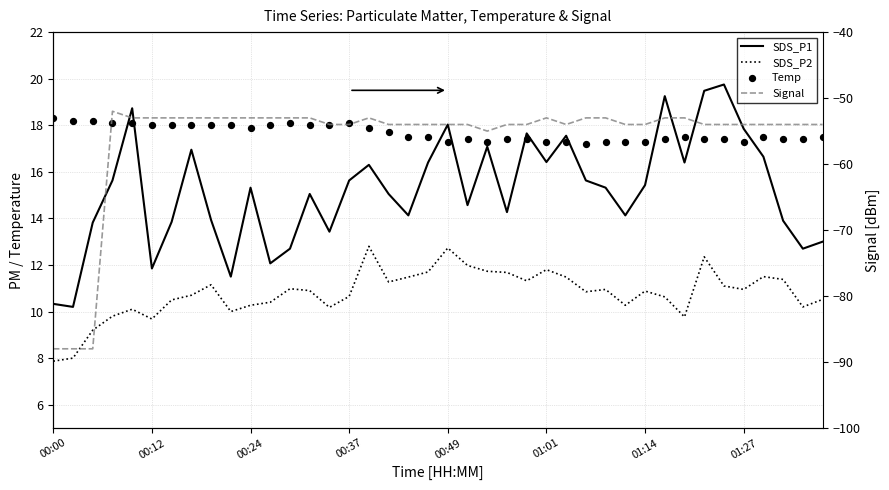

What is the total value across all series at 01:14?

-10.4